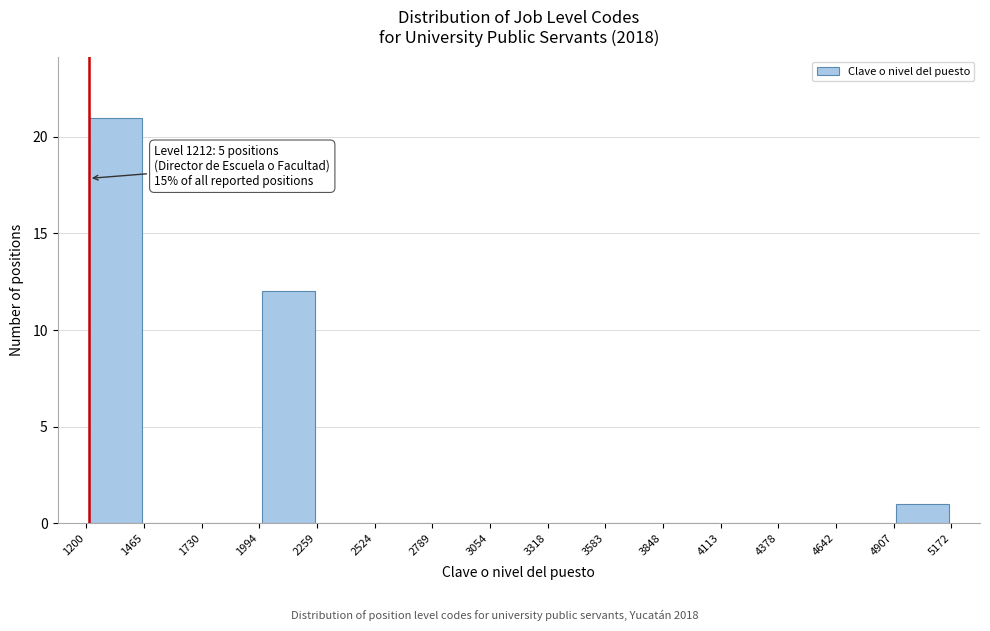

Which range on the x-axis has the tallest bar?

1200 to 1465